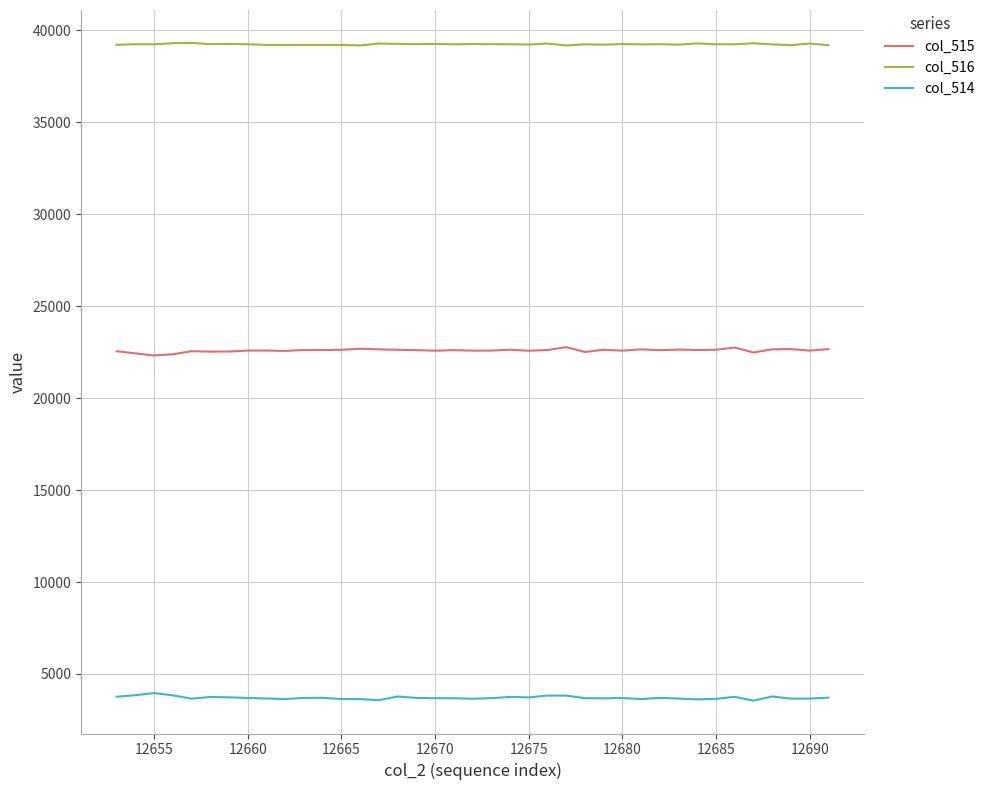

True or false: col_515 and col_516 intersect in this chart.

False